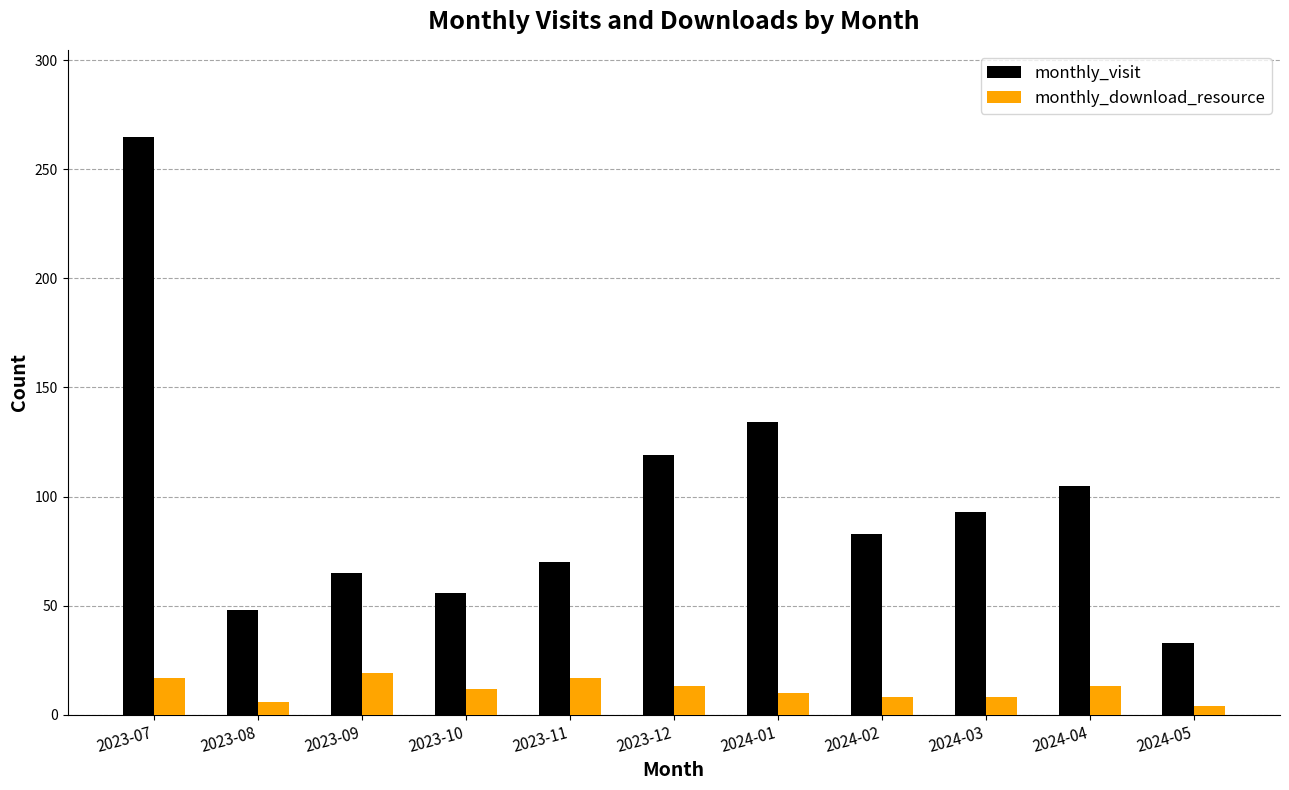

Is it true that monthly_visit equals 48 at 2023-08?

True